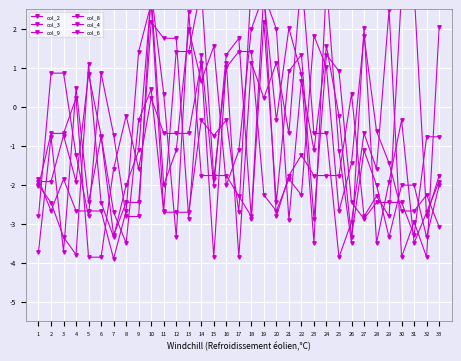

True or false: col_2 has more than 1 points higher than both neighbors.

True